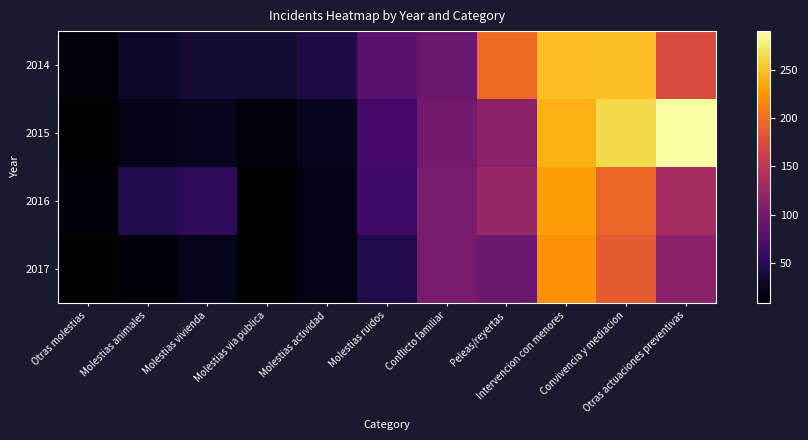

Reading left to right, transcribe all the data shown in this chart.

2014: Otras molestias=15	Molestias animales=28	Molestias vivienda=34	Molestias via publica=35	Molestias actividad=43	Molestias ruidos=82	Conflicto familiar=94	Peleas/reyertas=197	Intervencion con menores=248	Convivencia y mediacion=249	Otras actuaciones preventivas=173
2015: Otras molestias=9	Molestias animales=20	Molestias vivienda=25	Molestias via publica=15	Molestias actividad=24	Molestias ruidos=68	Conflicto familiar=98	Peleas/reyertas=116	Intervencion con menores=241	Convivencia y mediacion=264	Otras actuaciones preventivas=290
2016: Otras molestias=14	Molestias animales=45	Molestias vivienda=54	Molestias via publica=10	Molestias actividad=18	Molestias ruidos=66	Conflicto familiar=103	Peleas/reyertas=125	Intervencion con menores=230	Convivencia y mediacion=194	Otras actuaciones preventivas=134
2017: Otras molestias=9	Molestias animales=14	Molestias vivienda=23	Molestias via publica=11	Molestias actividad=18	Molestias ruidos=45	Conflicto familiar=102	Peleas/reyertas=94	Intervencion con menores=222	Convivencia y mediacion=185	Otras actuaciones preventivas=116